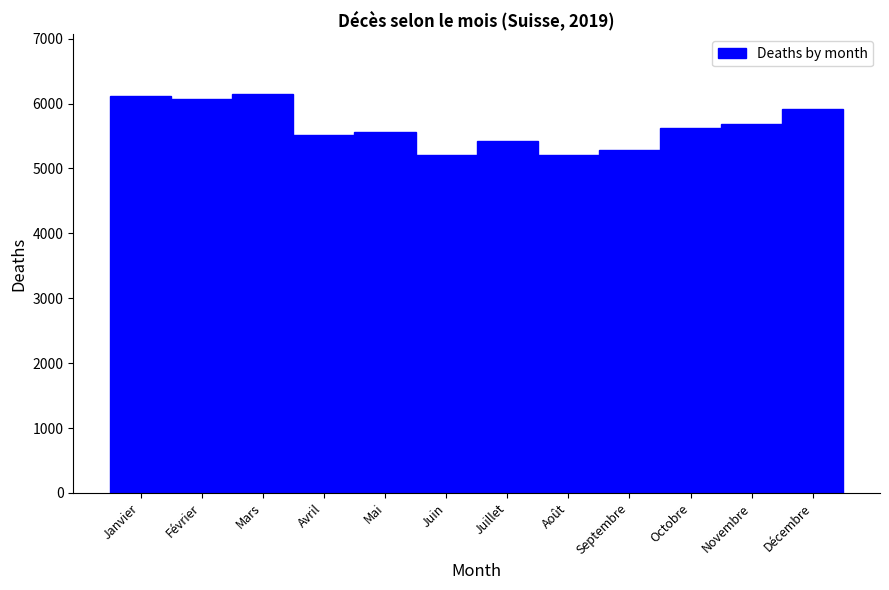

The value at Août is 5210. True or false?

True